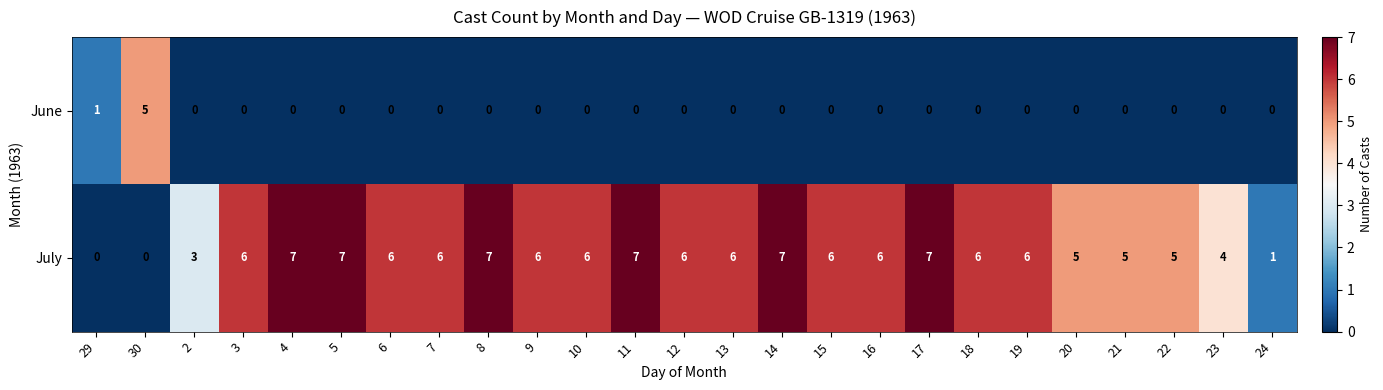

Where is June nearest to the value 2?

29